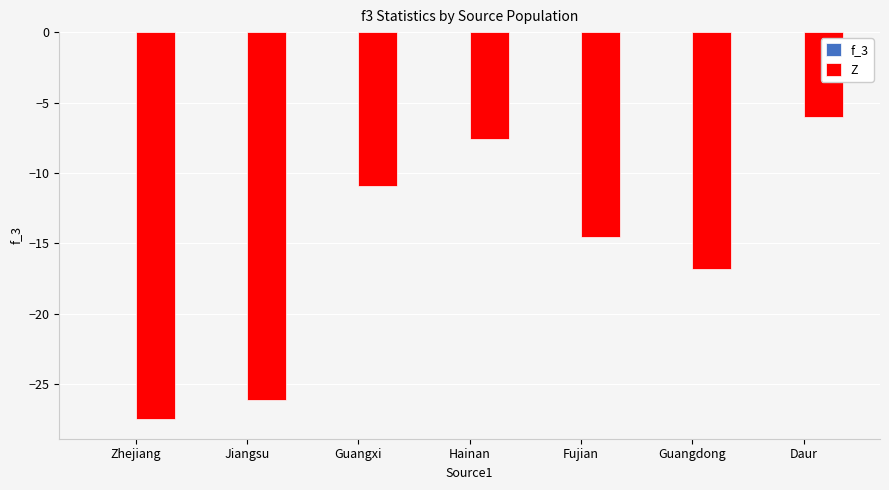

The value of Z at Fujian is -14.5. True or false?

True